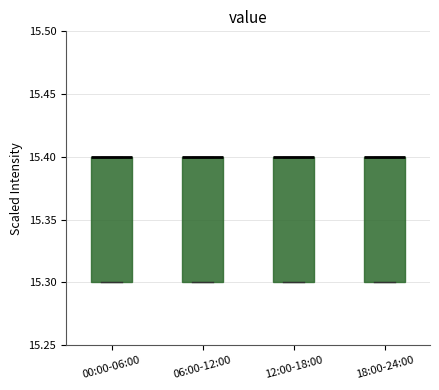

Reading left to right, transcribe this box plot: for each box, give where its median line is, the range the box spans, and where its two whiskers end, as read against the y-axis. The values are not printed on the chart, so give them approximately, as read against the axis.

00:00-06:00: median 15.4 (drawn on the box's upper edge), box 15.3 to 15.4, whiskers 15.3 to 15.4
06:00-12:00: median 15.4 (drawn on the box's upper edge), box 15.3 to 15.4, whiskers 15.3 to 15.4
12:00-18:00: median 15.4 (drawn on the box's upper edge), box 15.3 to 15.4, whiskers 15.3 to 15.4
18:00-24:00: median 15.4 (drawn on the box's upper edge), box 15.3 to 15.4, whiskers 15.3 to 15.4